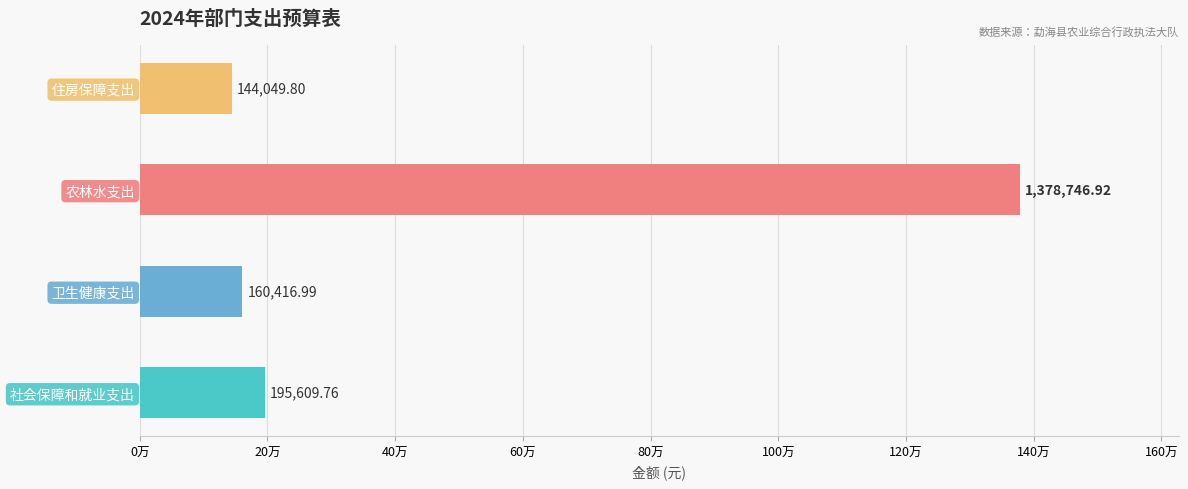

Does the chart contain any negative values?

No